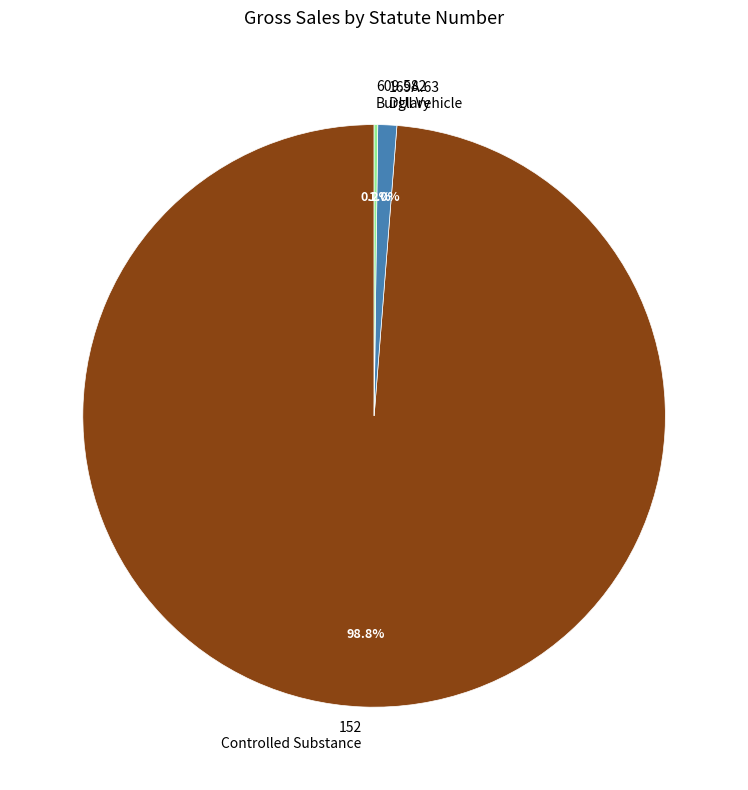

Does any single category account for the majority?

Yes